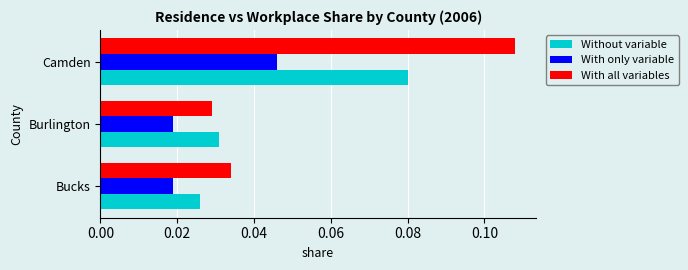

Is the value of With all variables at Camden greater than the value of With only variable at Burlington?

Yes